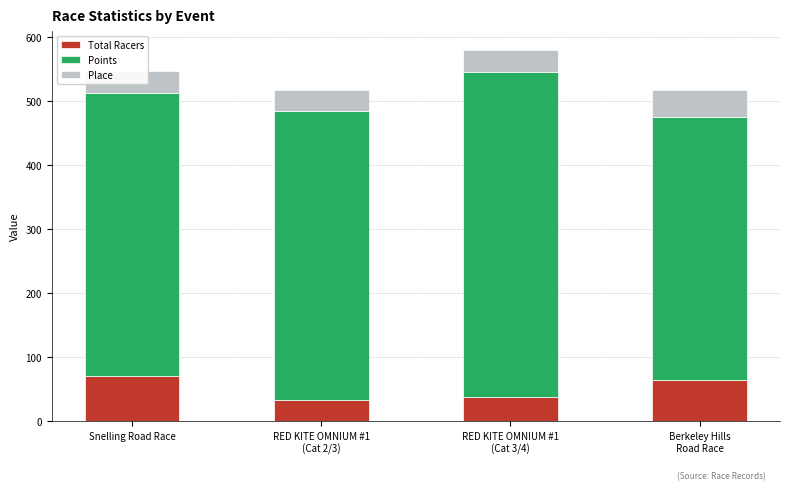

What is the minimum value for Total Racers?

33.0